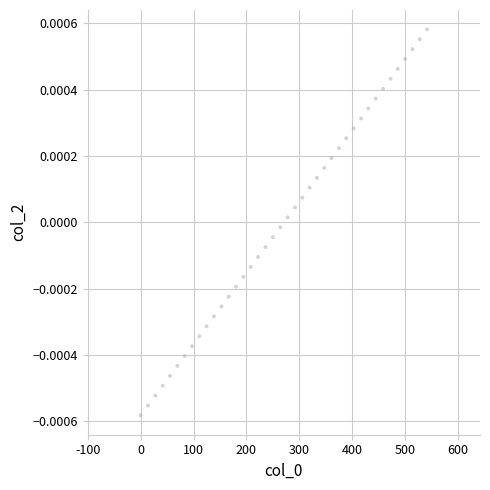

What is the range of X values (max minus min)?

541.2